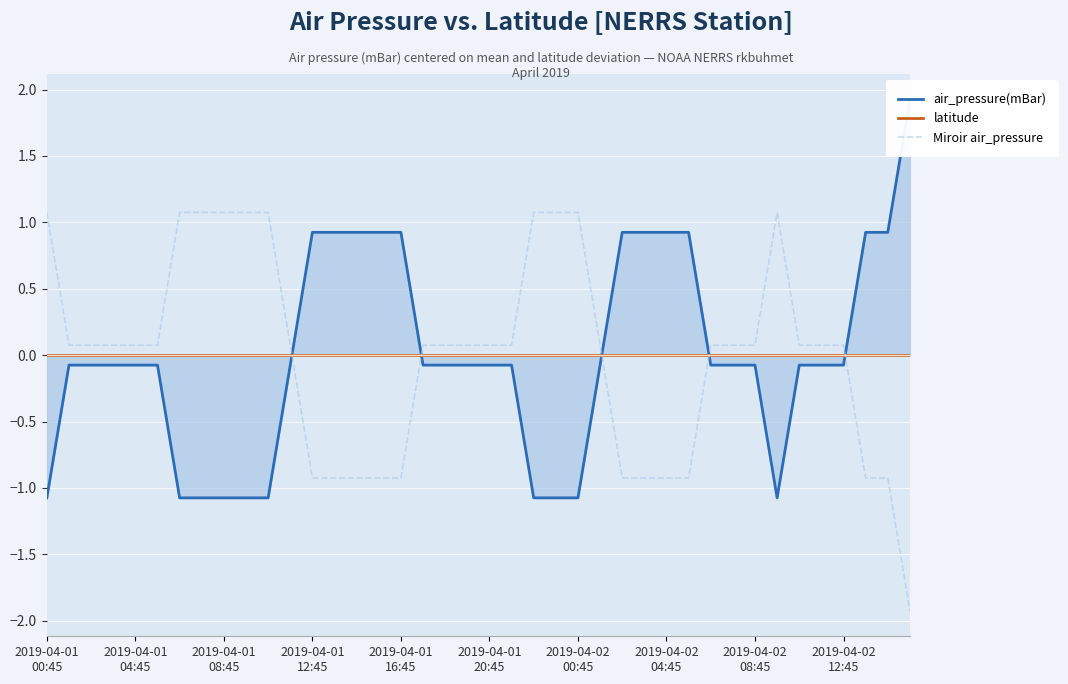

How many distinct data groups are displayed?

3